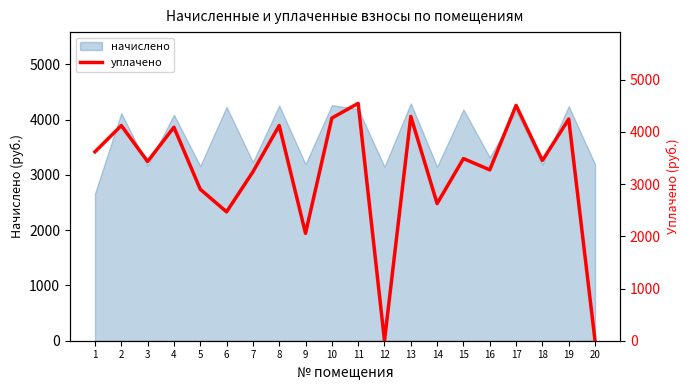

Does the chart have visible grid lines?

No